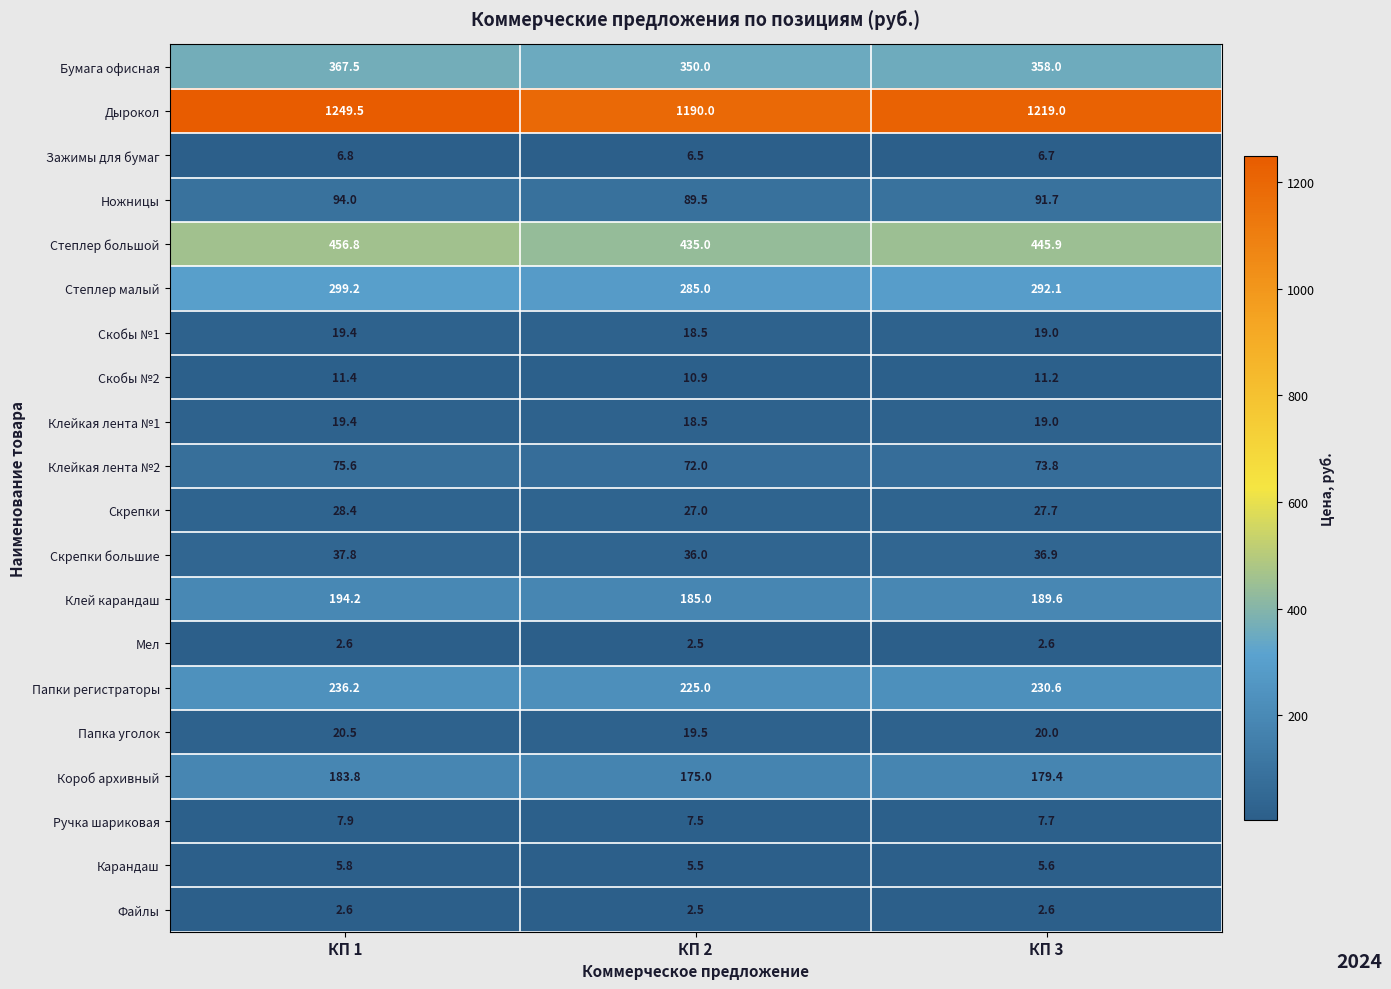

What is the average value of the Файлы series?

2.6